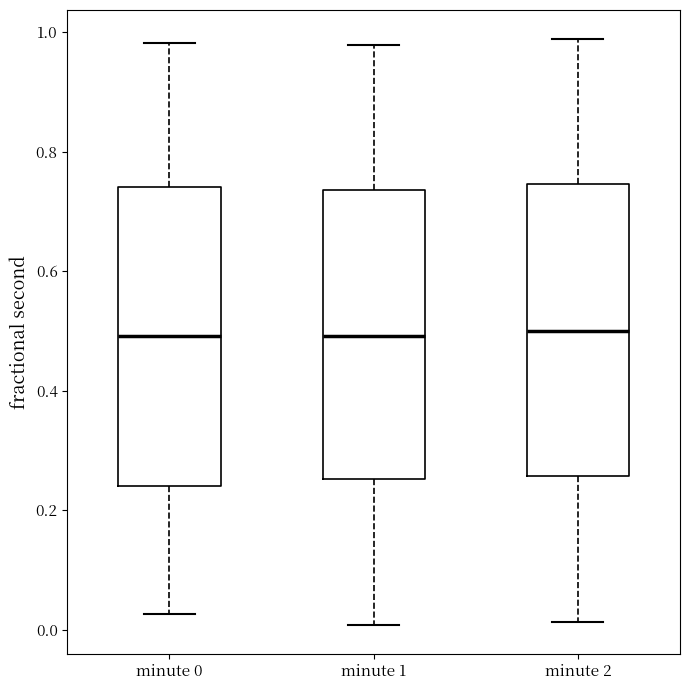

Where does the upper whisker of the box for minute 1 end on the y-axis? The values are not printed on the chart, so give them approximately, as read against the axis.

0.98